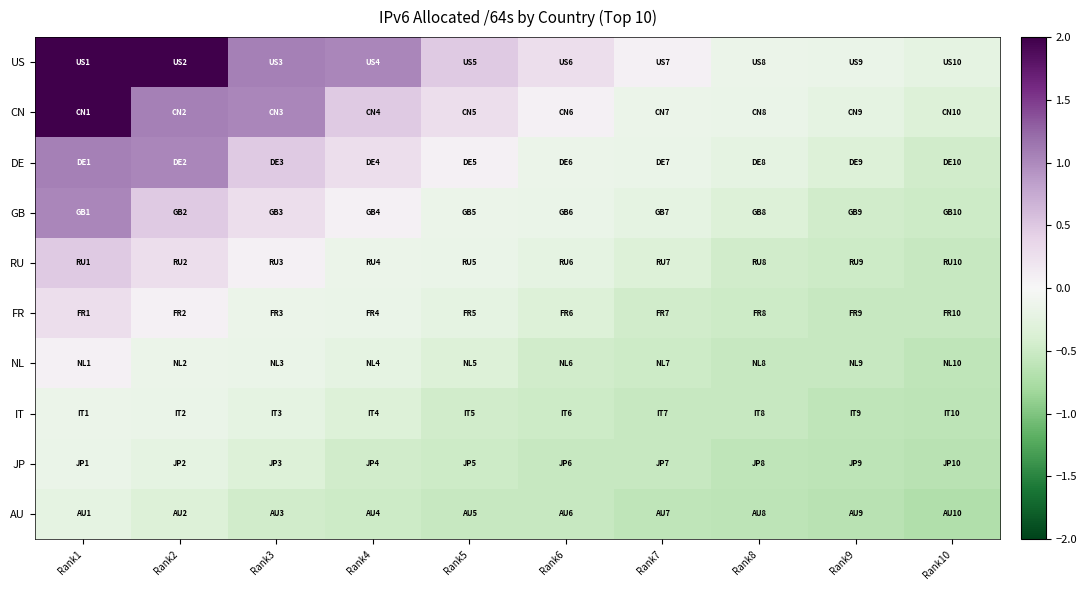

Which has a higher value, Rank5 or Rank2?

Rank2